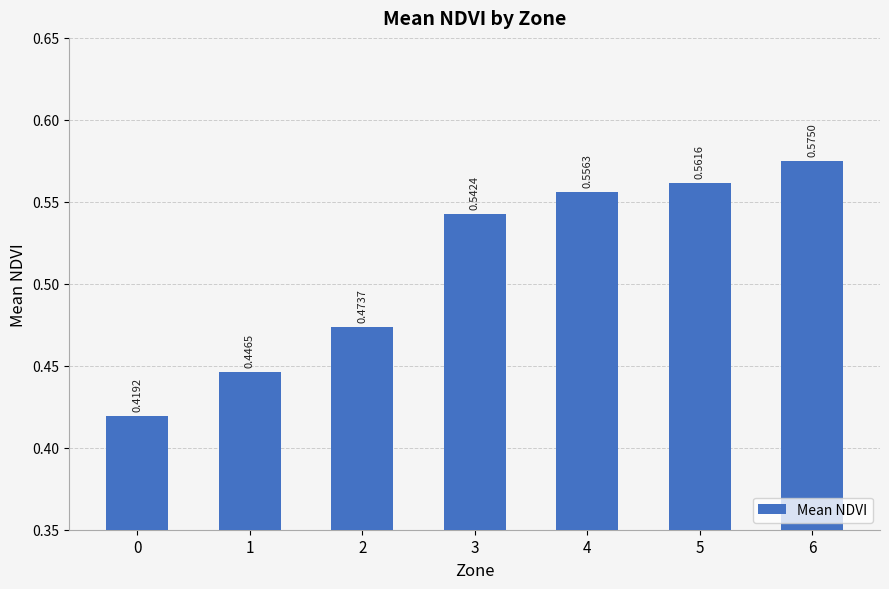

What is the sum of the values at 3 and 5?

1.1